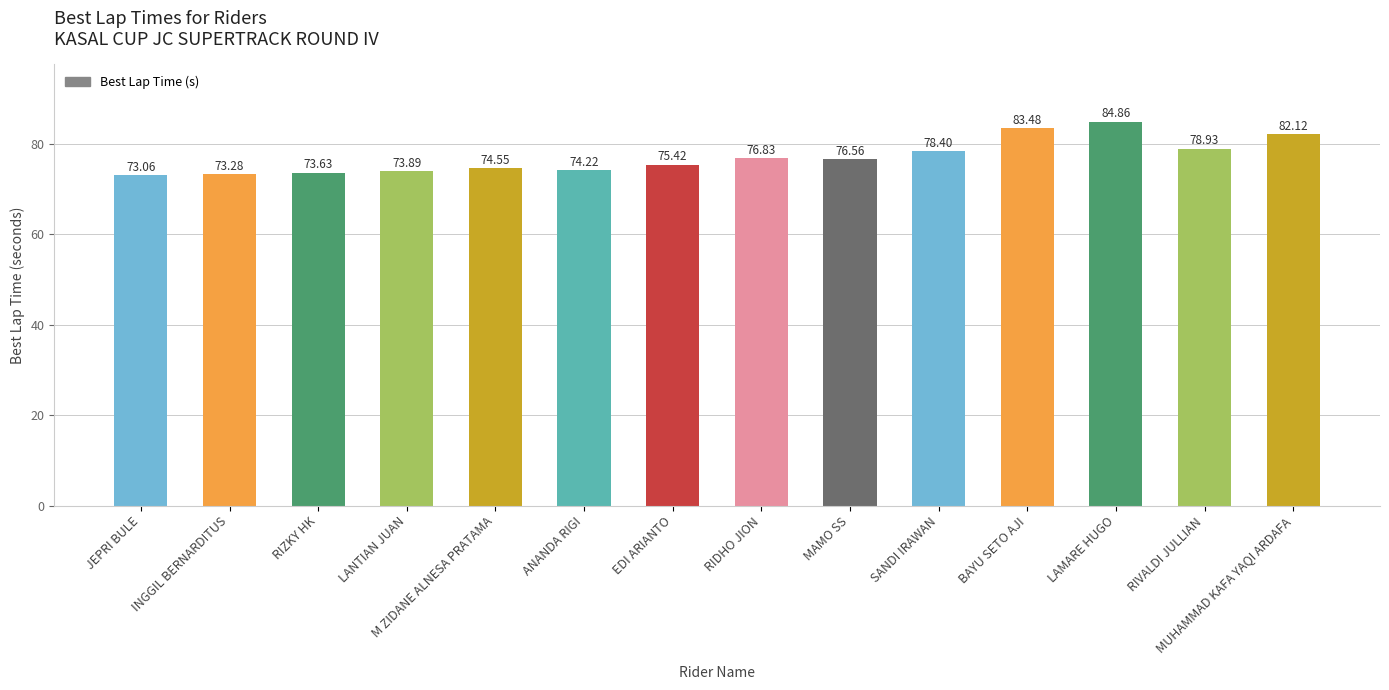

Between MAMO SS and MUHAMMAD KAFA YAQI ARDAFA, which is larger?

MUHAMMAD KAFA YAQI ARDAFA